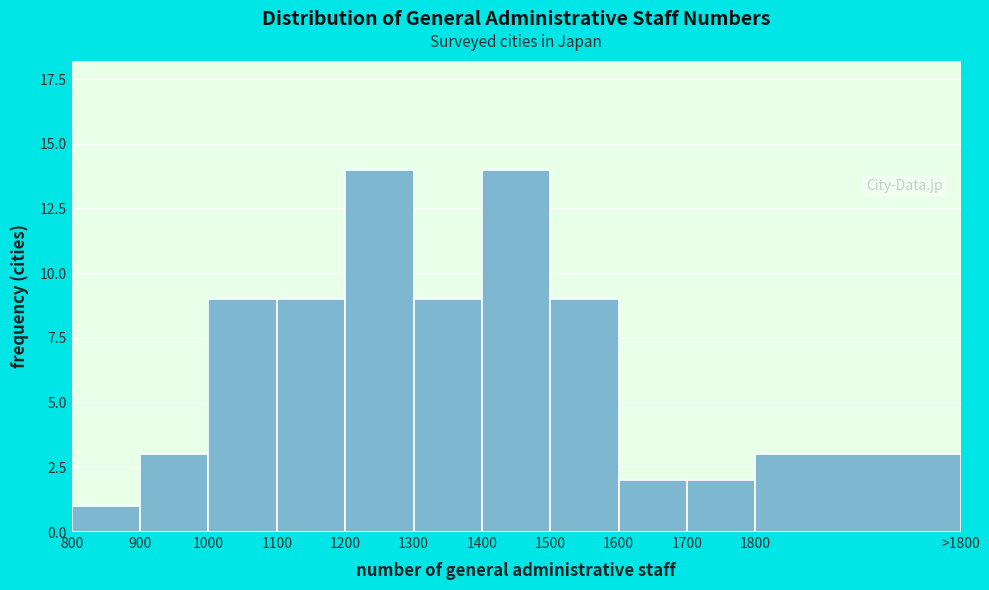

Reading left to right, extract all data points from this chart.

800=1	900=3	1000=9	1100=9	1200=14	1300=9	1400=14	1500=9	1600=2	1700=2	1800=3